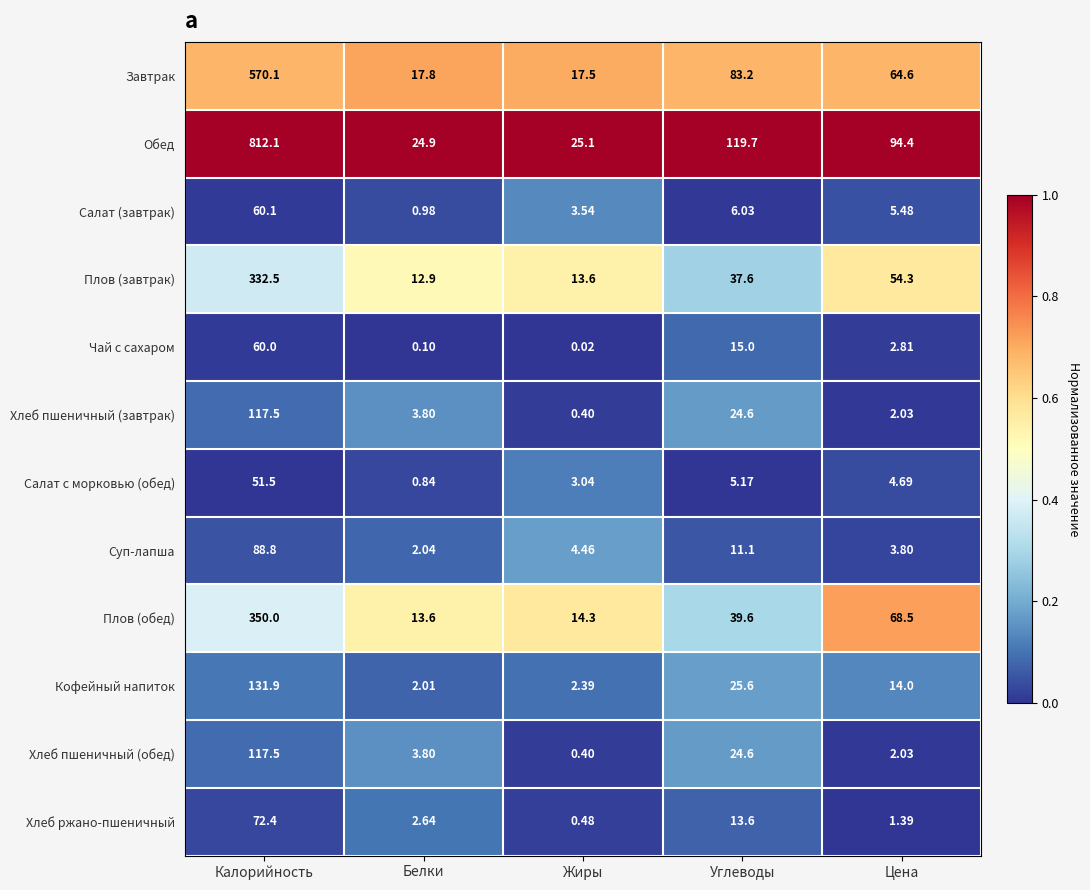

Which series has the widest spread of values?

Обед